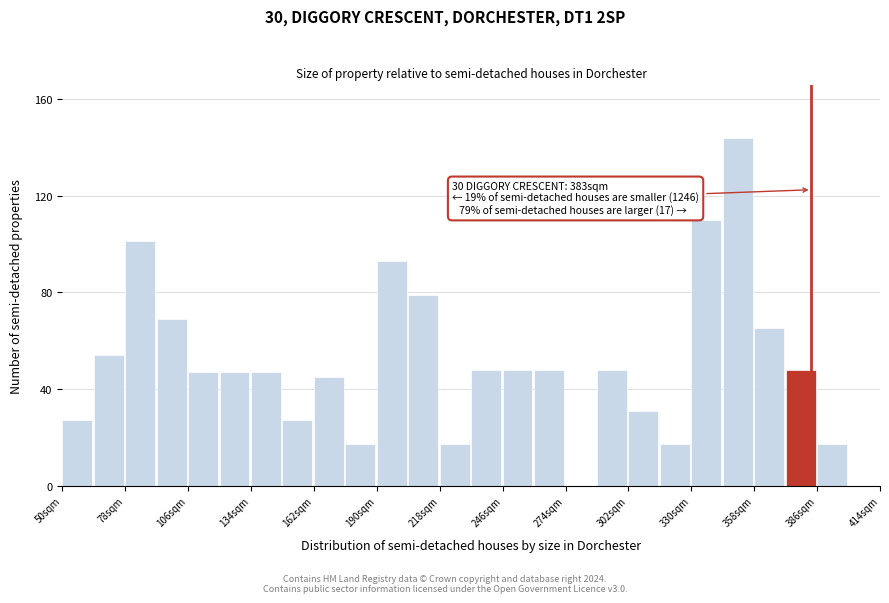

Read against the x-axis, roughly where is the centre of the tallest bar?

350